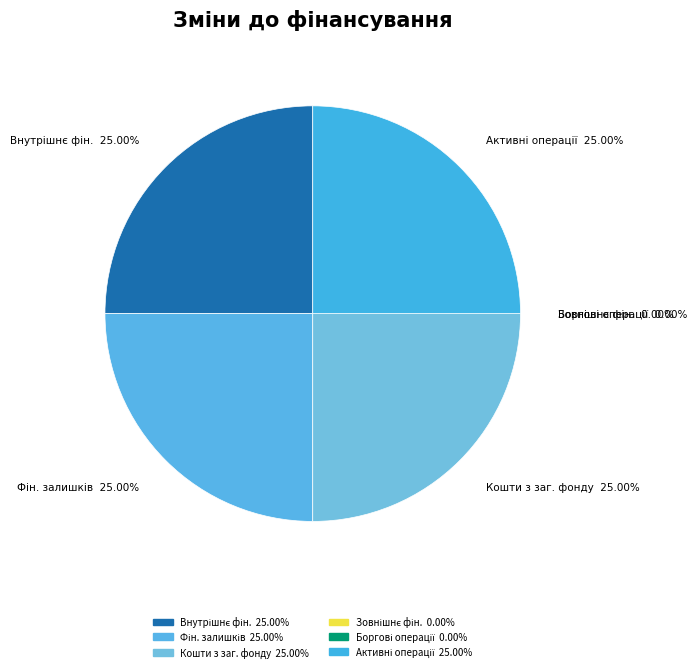

To the nearest percent, what portion does Фінансування за активними операціями represent?

25%